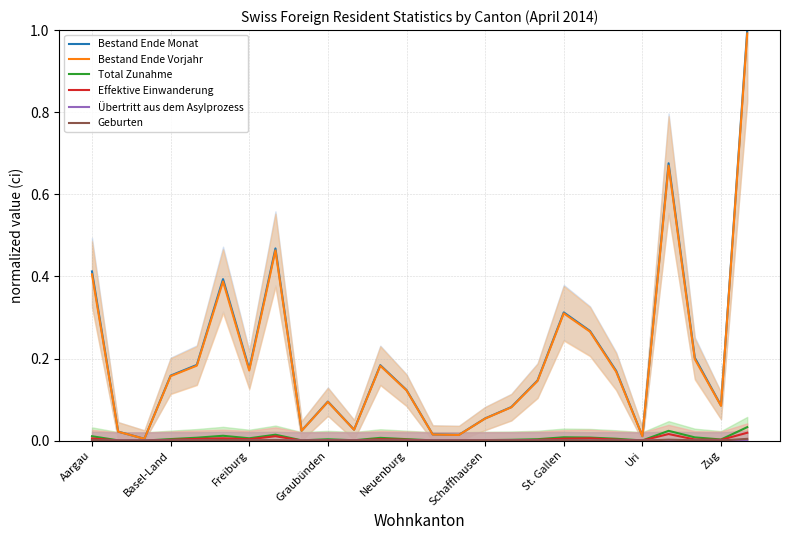

Is it true that Total Zunahme equals 0.0 at Schaffhausen?

True